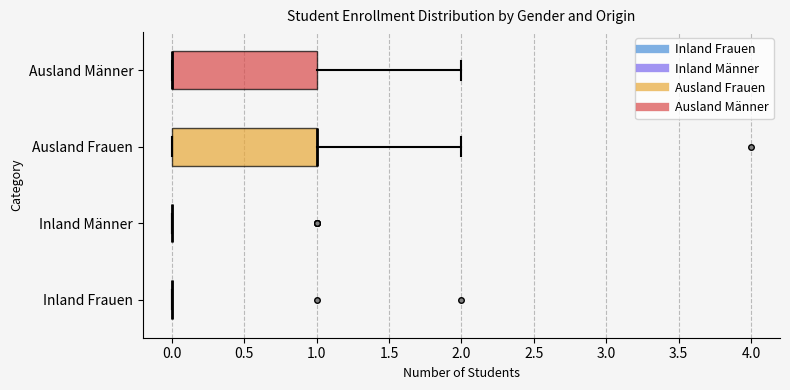

Reading bottom to top, transcribe this box plot: for each box, give where its median line is, the range the box spans, and where its two whiskers end, as read against the x-axis. The values are not printed on the chart, so give them approximately, as read against the axis.

Inland Frauen: box collapsed to a line at 0, whiskers 0 to 0
Inland Männer: box collapsed to a line at 0, whiskers 0 to 0
Ausland Frauen: median 1 (drawn on the box's right edge), box 0 to 1, whiskers 0 to 2
Ausland Männer: median 0 (drawn on the box's left edge), box 0 to 1, whiskers 0 to 2